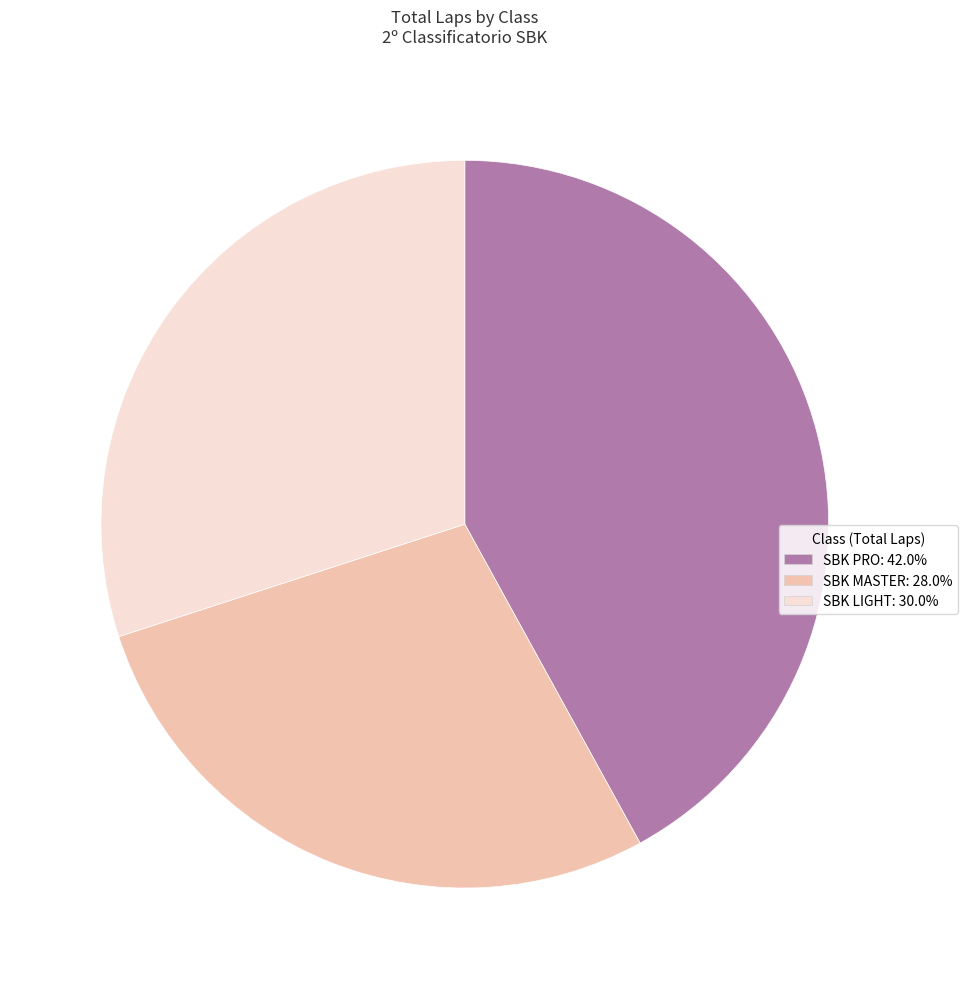

Does SBK LIGHT account for over 50% of the chart?

No